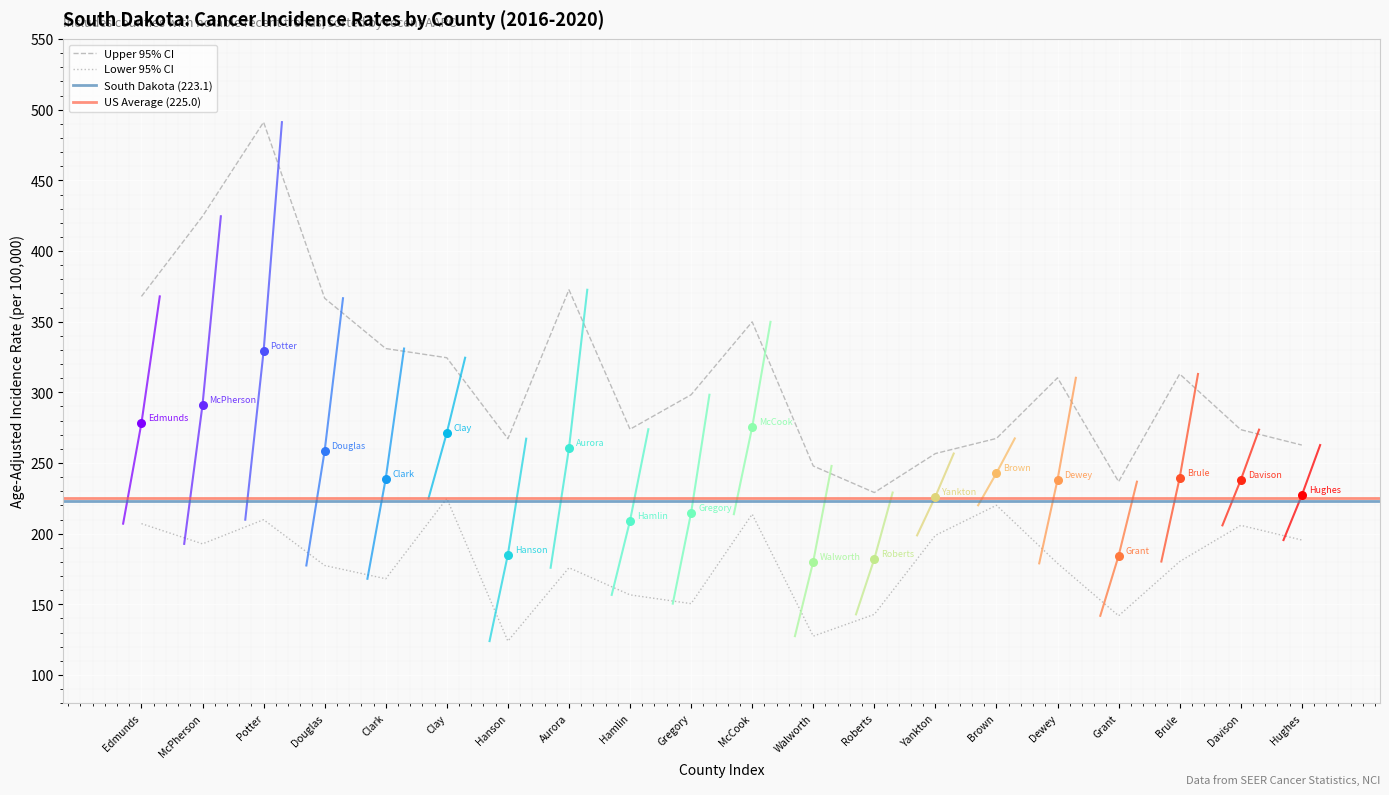

At how many categories does at least one series exceed 424?

2